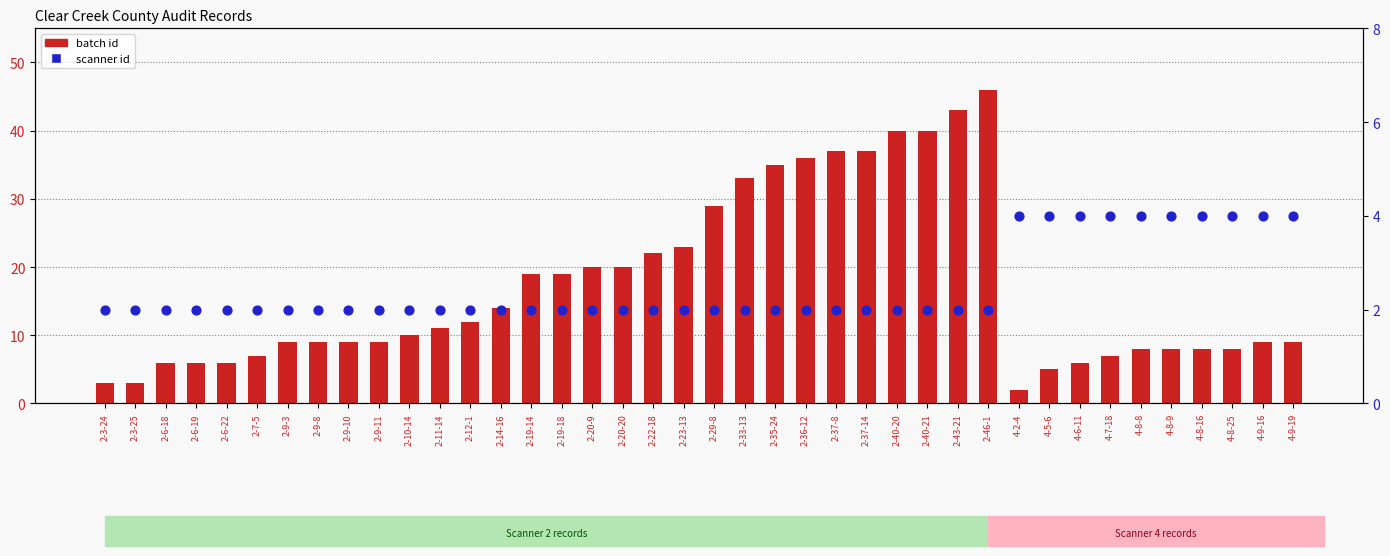

Which series contains the highest Y value?

batch id